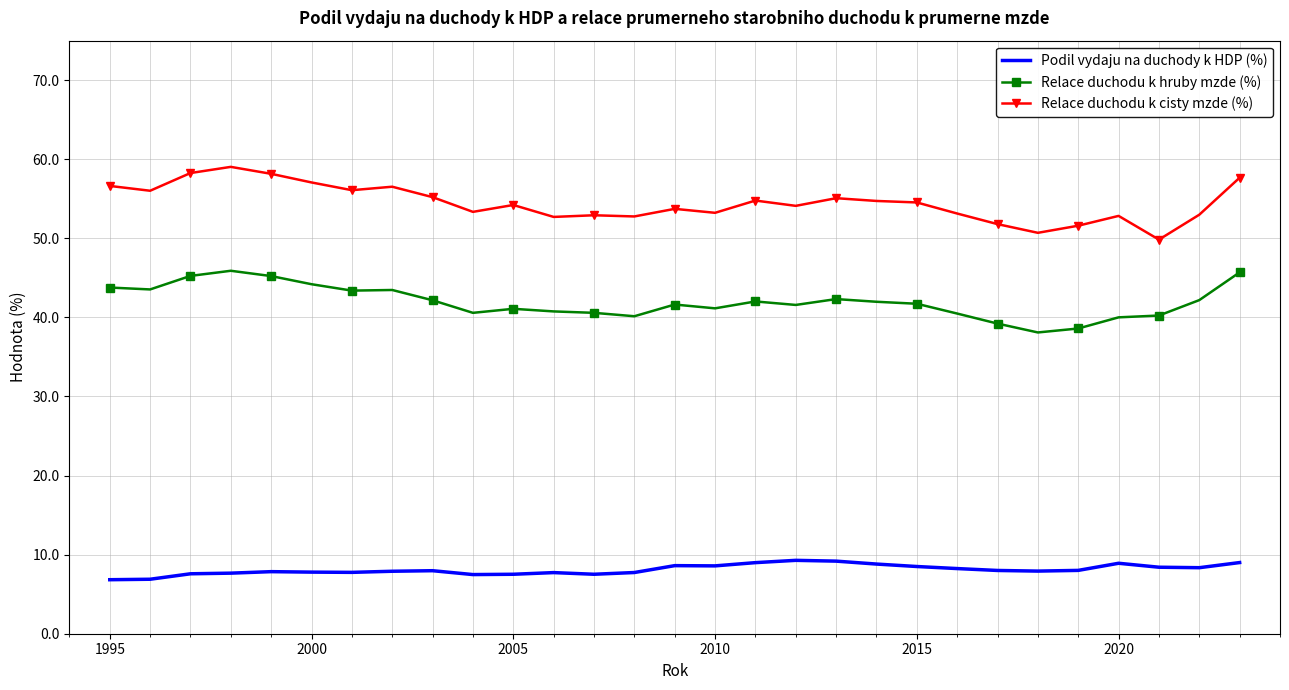

What is the difference between the maximum and minimum values in the Relace duchodu k hruby mzde (%) series?

7.8